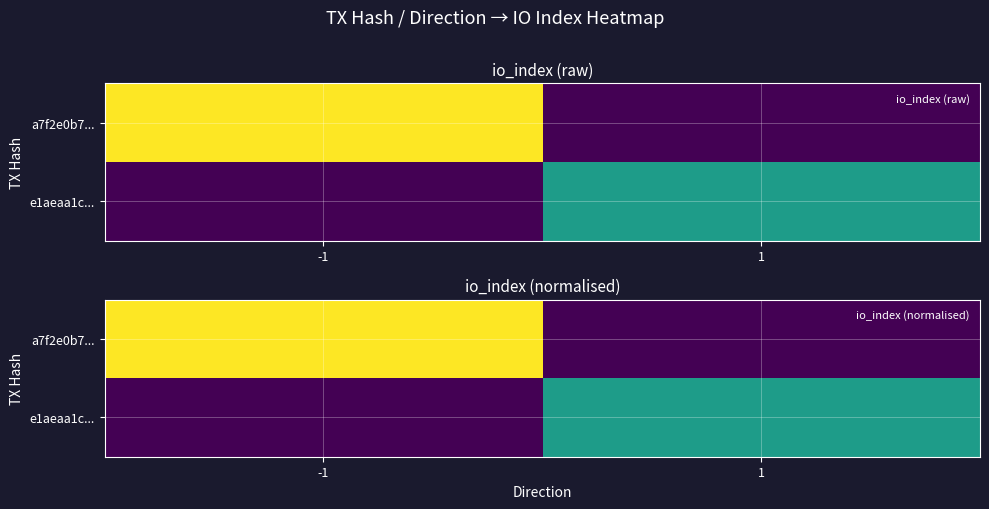

The value of e1aeaa1c... at 1 is 0.6. True or false?

True